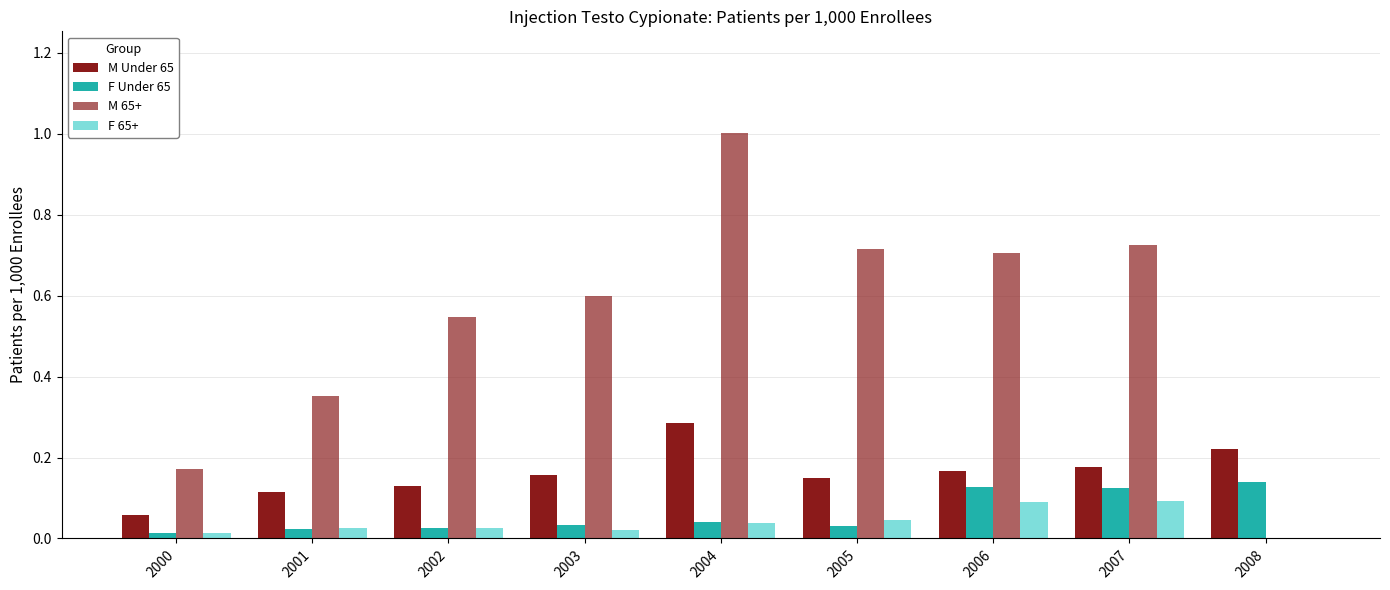

What is the difference between the highest and lowest values at 2001?

0.3